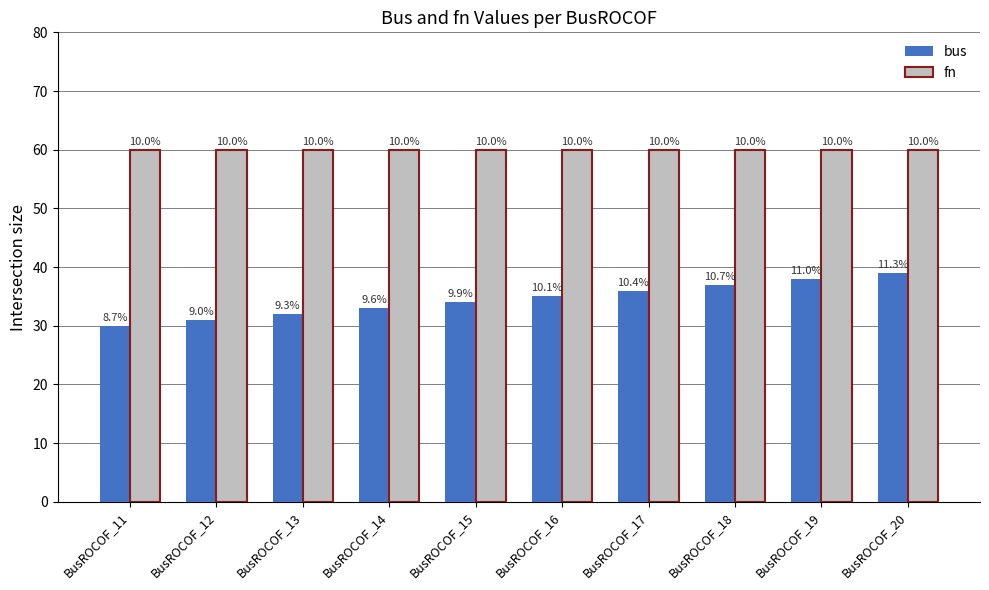

What are all the series names shown in the legend?

bus, fn